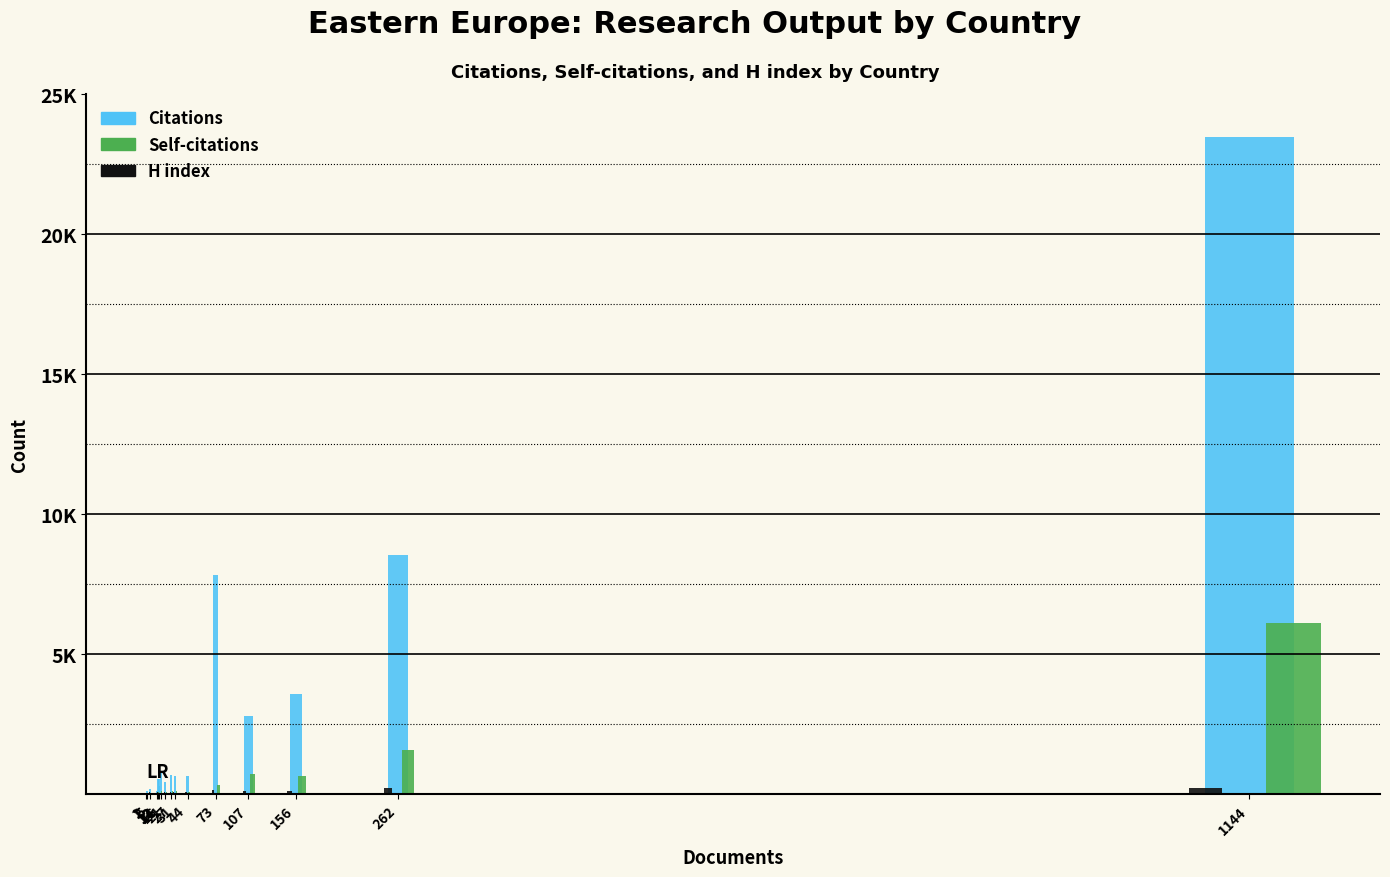

Which label corresponds to the largest value in the chart?

Russian Federation